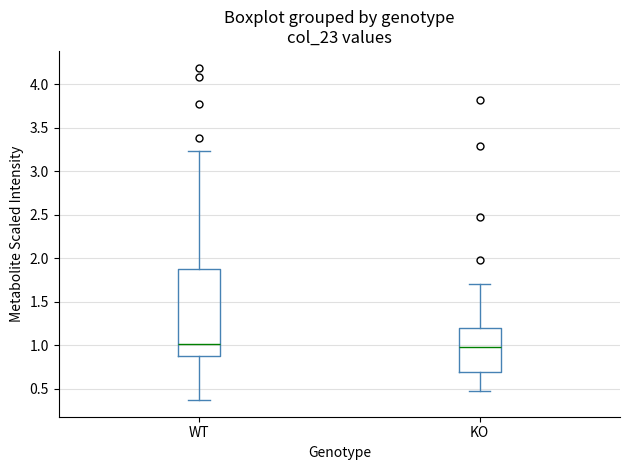

Where does the upper whisker of the box for WT end on the y-axis? The values are not printed on the chart, so give them approximately, as read against the axis.

3.25